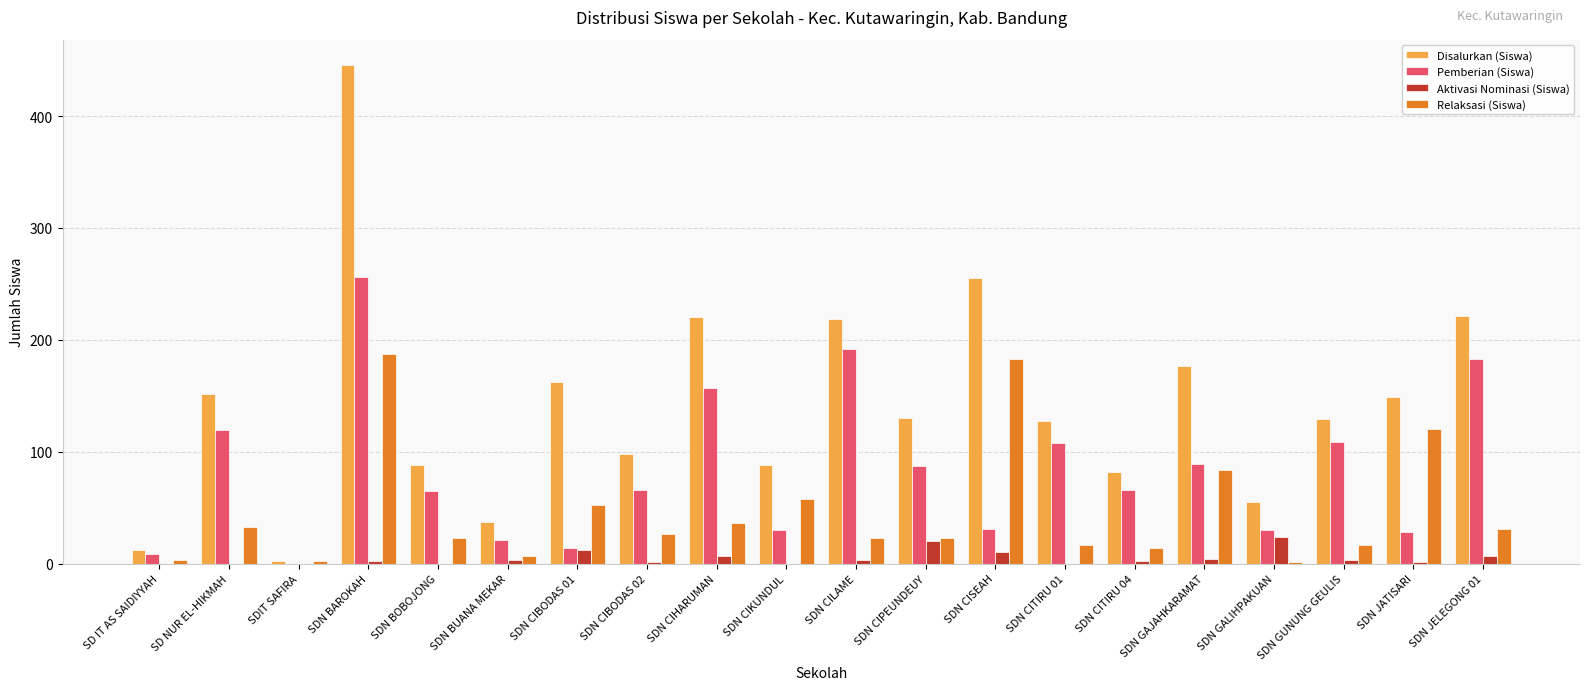

Is the value of Aktivasi Nominasi (Siswa) at SDN GAJAHKARAMAT greater than the value of Relaksasi (Siswa) at SDN GUNUNG GEULIS?

No